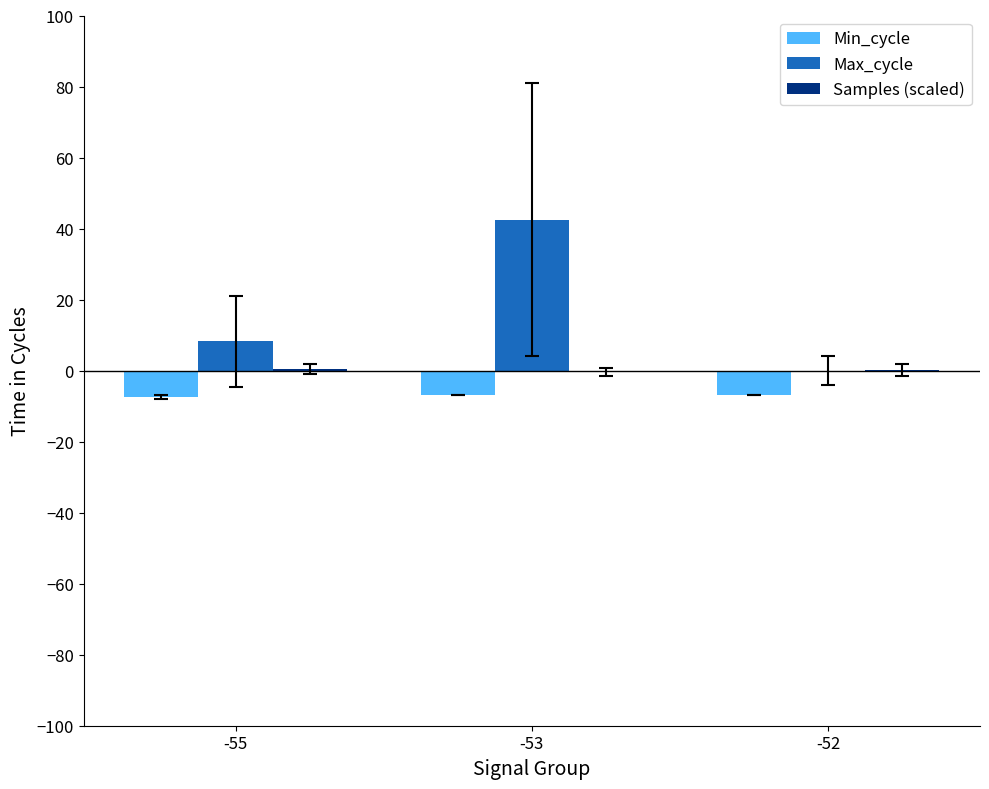

Between -55 and -52, which series saw the biggest shift?

Max_cycle